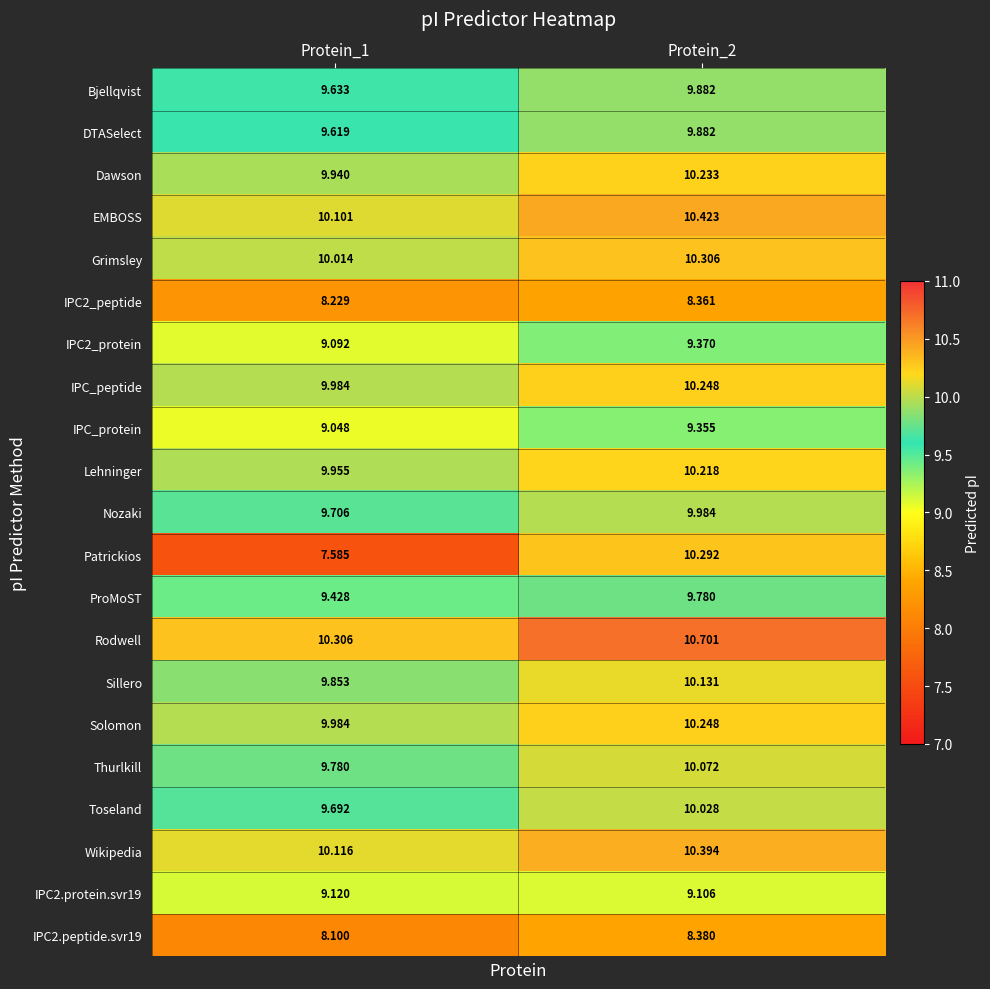

Which series changed the most between Protein_1 and Protein_2?

Patrickios